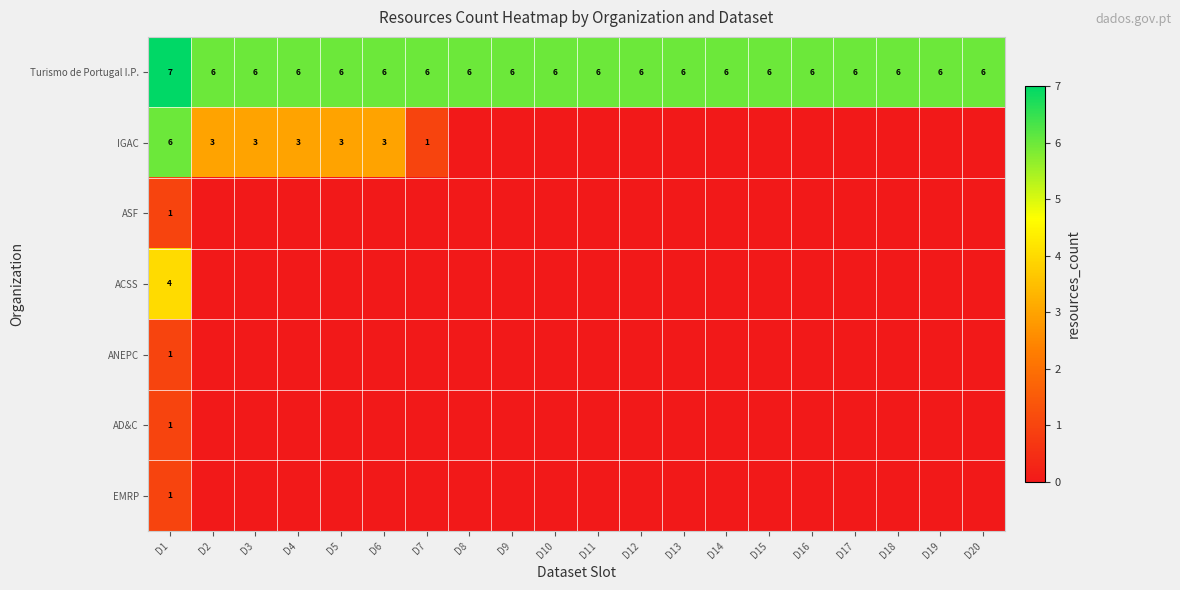

The Turismo de Portugal I.P. series shows 6 at D16. True or false?

True